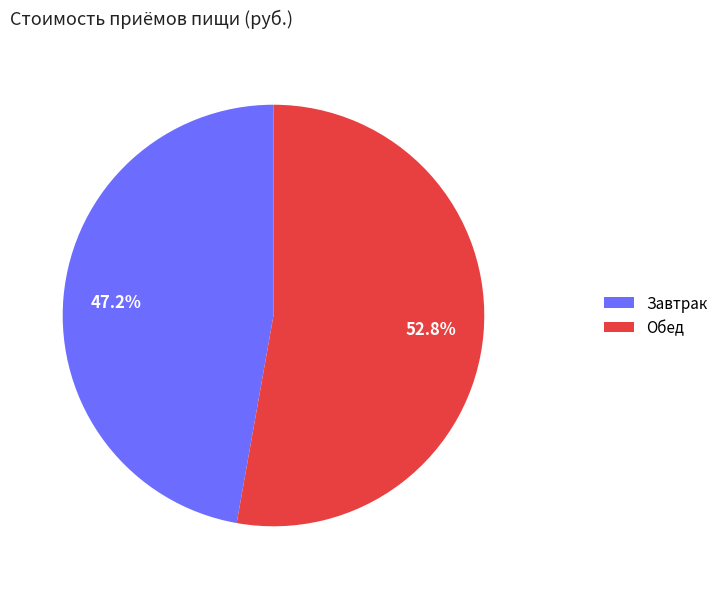

How many segments does this pie chart have?

2